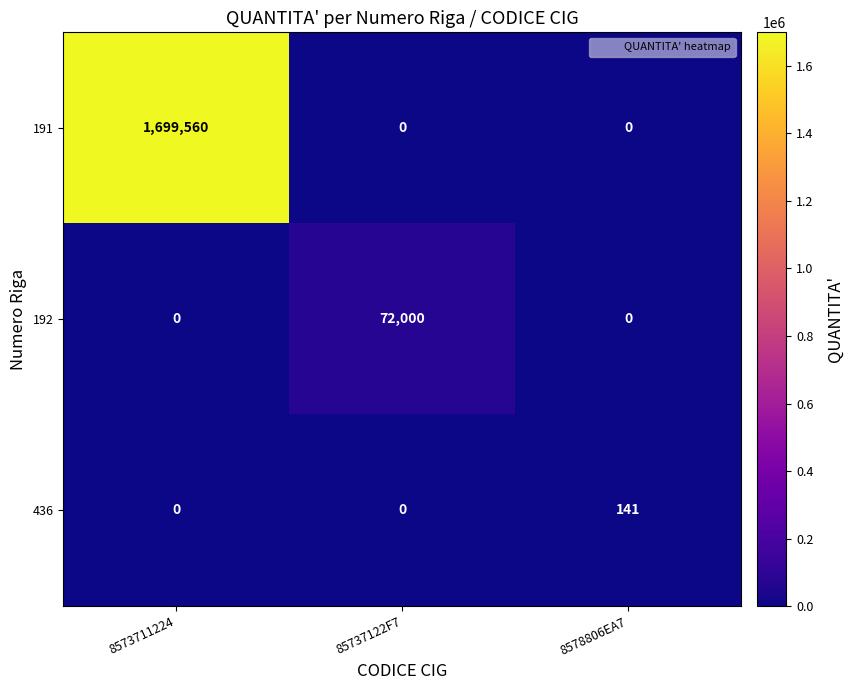

How many data points in 436 are above 0?

1